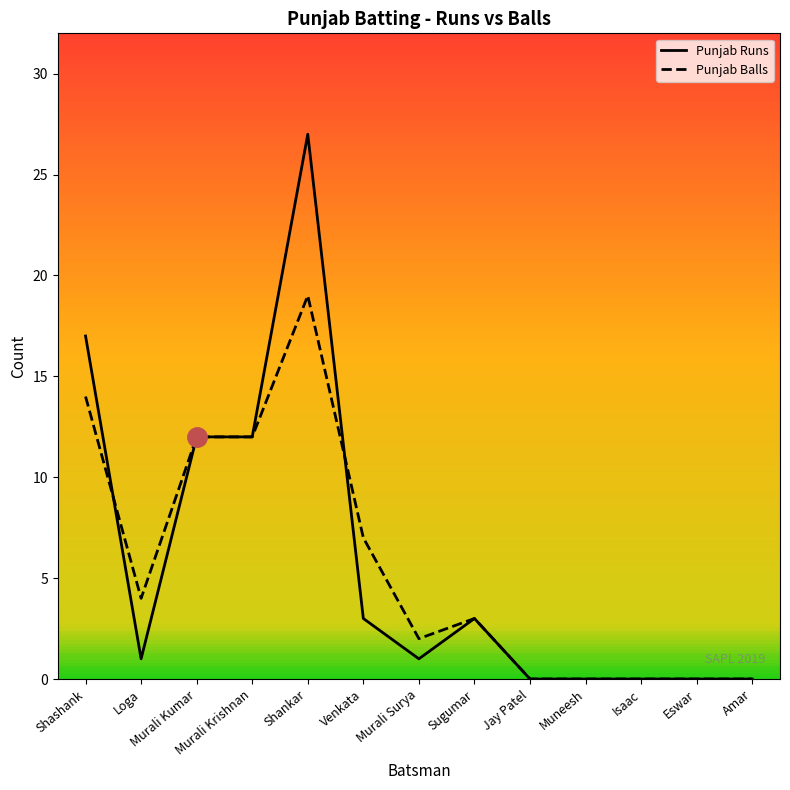

Reading left to right, extract all data points from this chart.

Punjab Runs: Shashank=17	Loga=1	Murali Kumar=12	Murali Krishnan=12	Shankar=27	Venkata=3	Murali Surya=1	Sugumar=3	Jay Patel=0	Muneesh=0	Isaac=0	Eswar=0	Amar=0
Punjab Balls: Shashank=14	Loga=4	Murali Kumar=12	Murali Krishnan=12	Shankar=19	Venkata=7	Murali Surya=2	Sugumar=3	Jay Patel=0	Muneesh=0	Isaac=0	Eswar=0	Amar=0